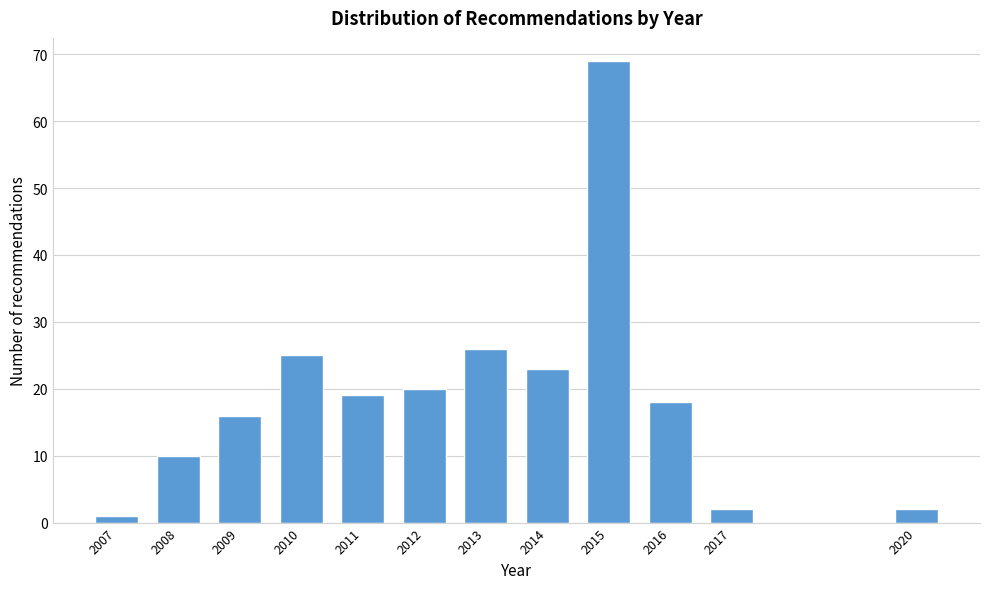

Reading left to right, list all the values displayed in this chart.

2007=1	2008=10	2009=16	2010=25	2011=19	2012=20	2013=26	2014=23	2015=69	2016=18	2017=2	2020=2